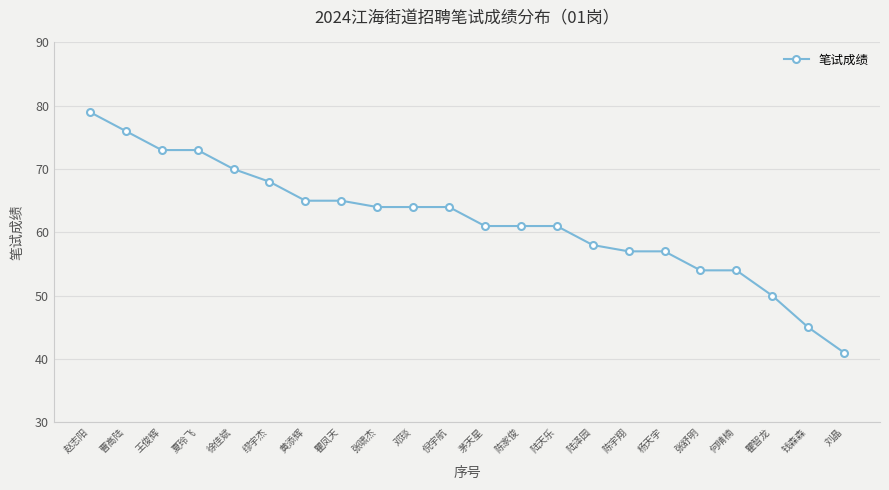

What value does the data have at 倪宇航, to the nearest 10?

60